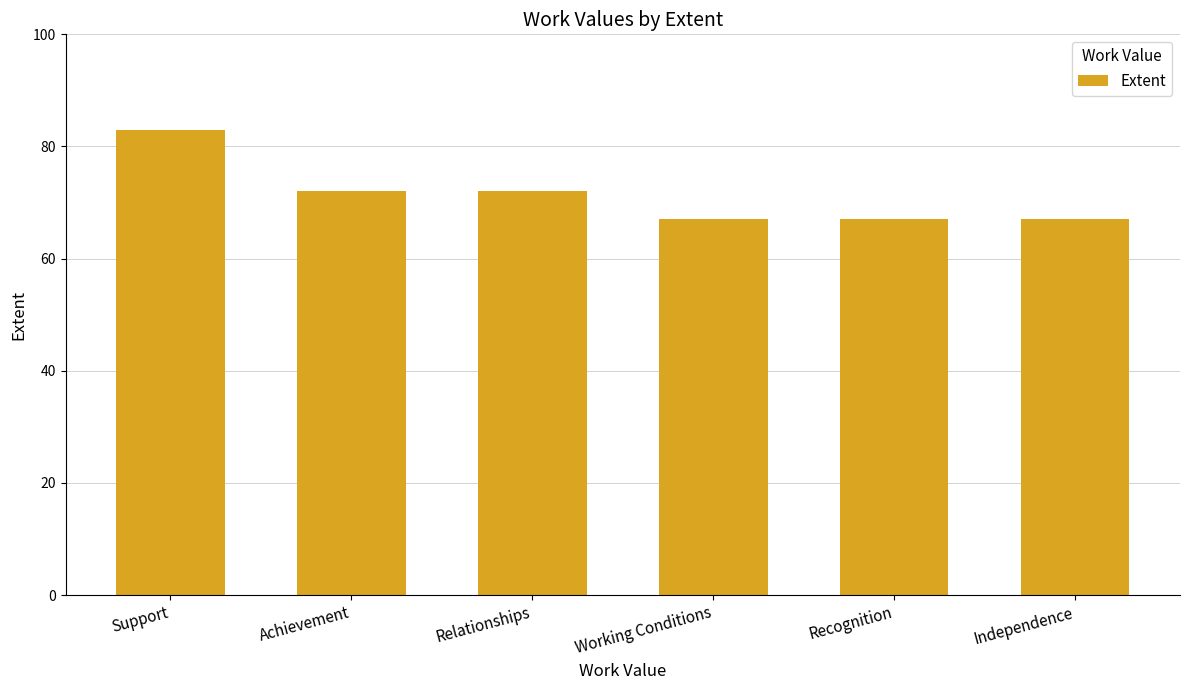

Which category has the highest value across all series?

Support